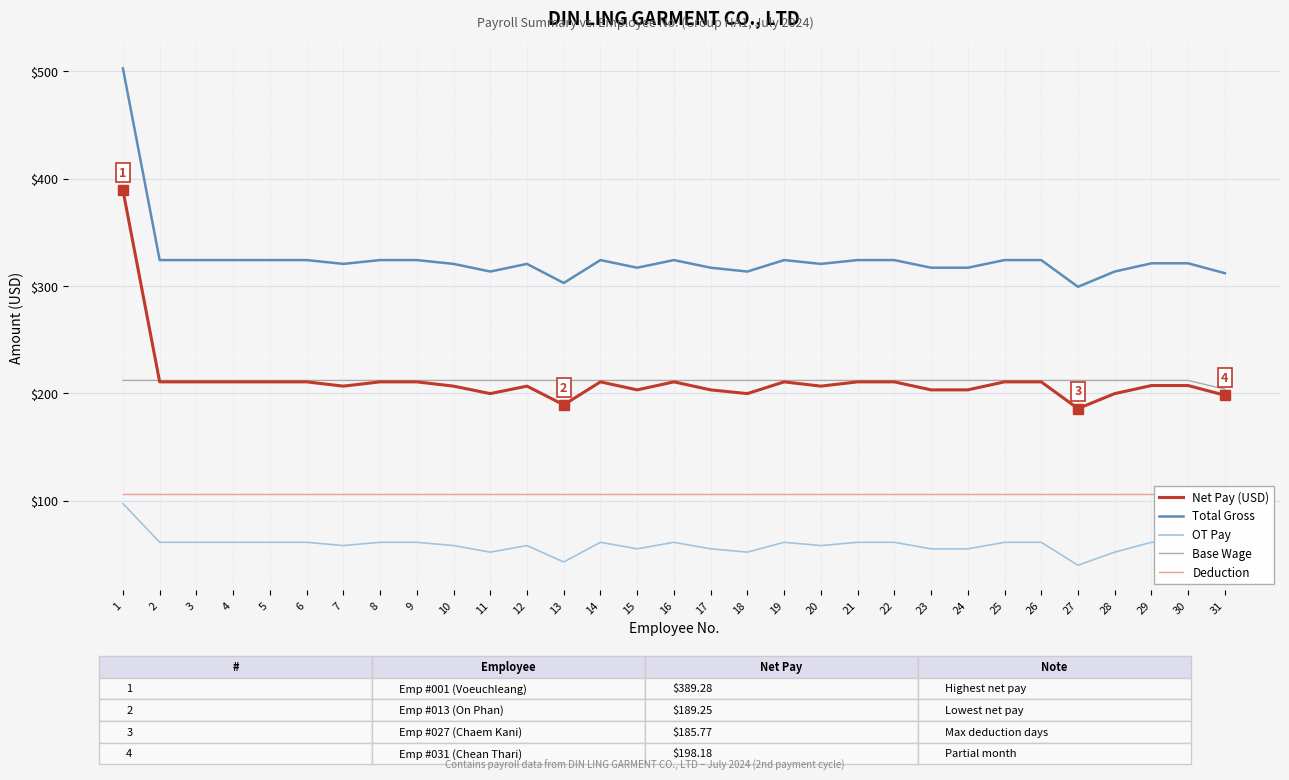

What is the lowest value of the Net Pay (USD) series?

185.8